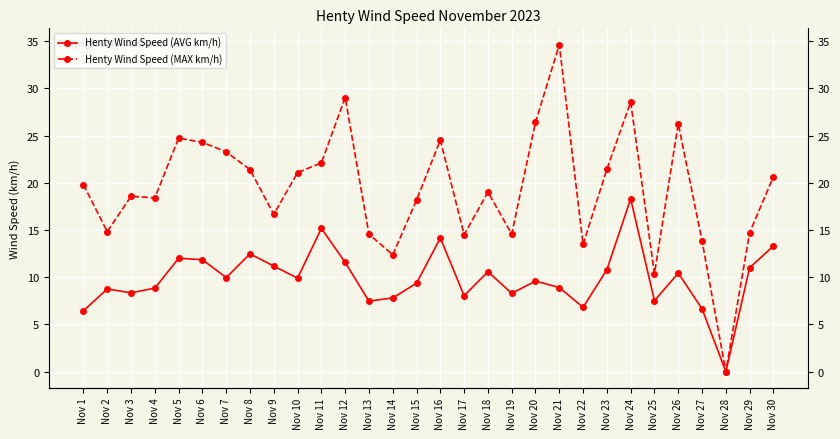

Does the chart display data point markers on the line(s)?

Yes